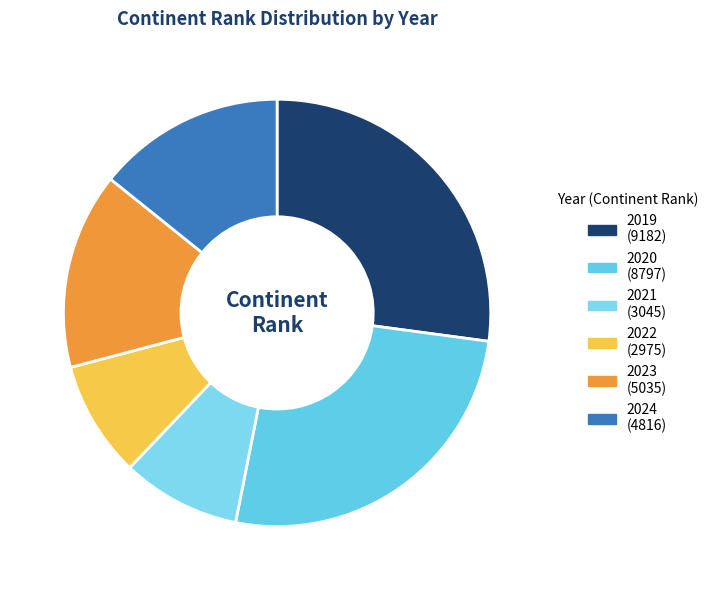

Count the number of slices in the pie.

6